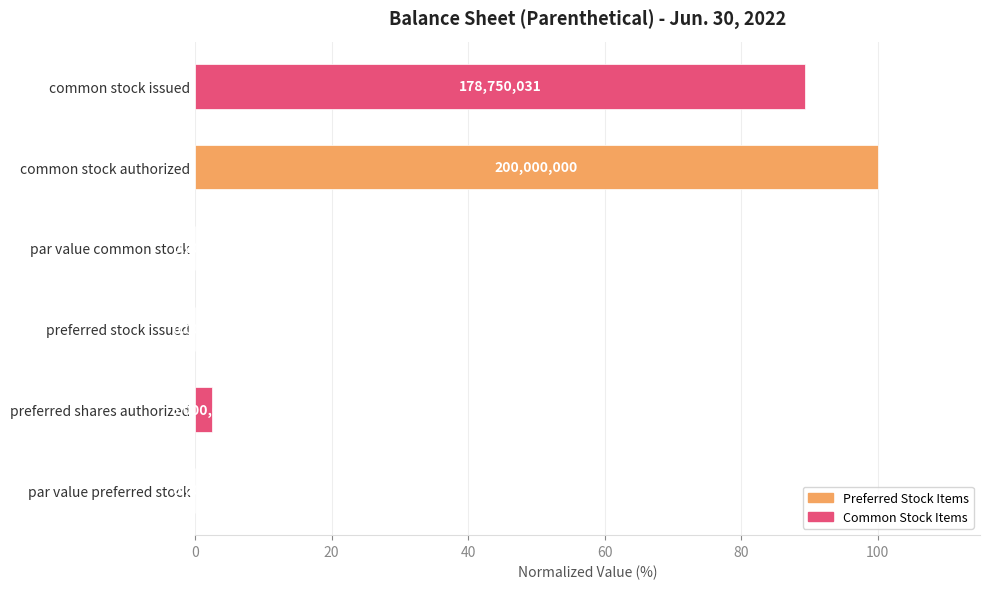

Are the bars horizontal?

Yes